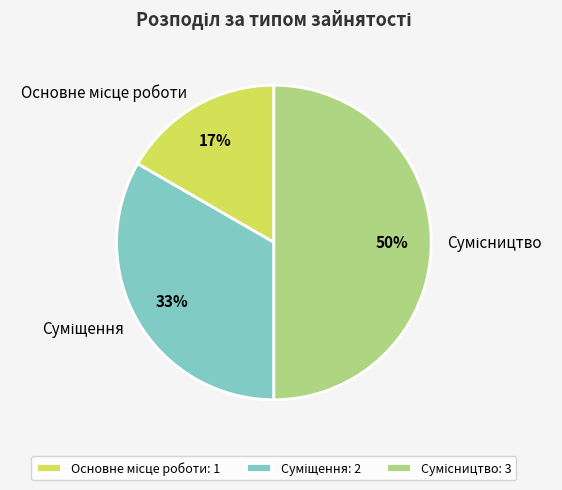

To the nearest percent, what is the difference between the largest and smallest slice percentages?

33%